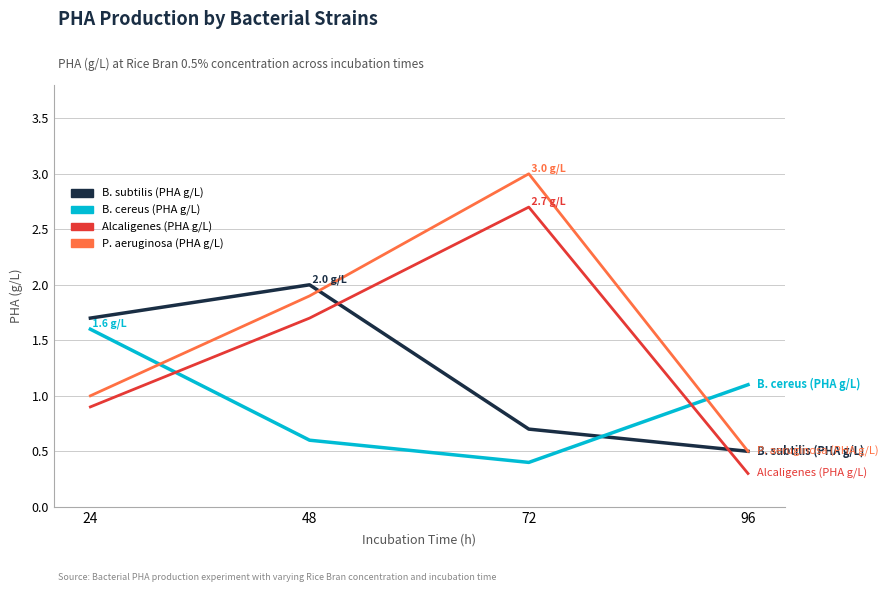

How many interior local valleys does the B. cereus (PHA g/L) series have?

1